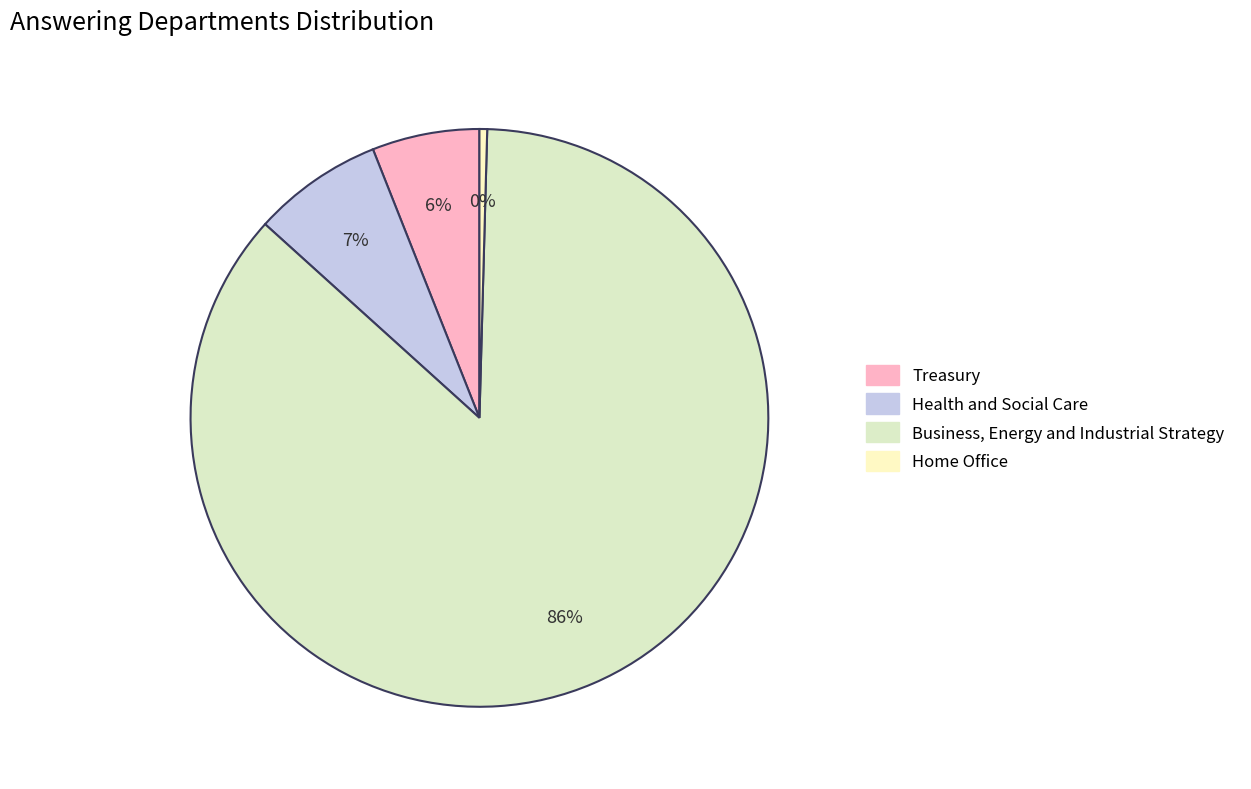

To the nearest percent, what portion does Health and Social Care represent?

7%